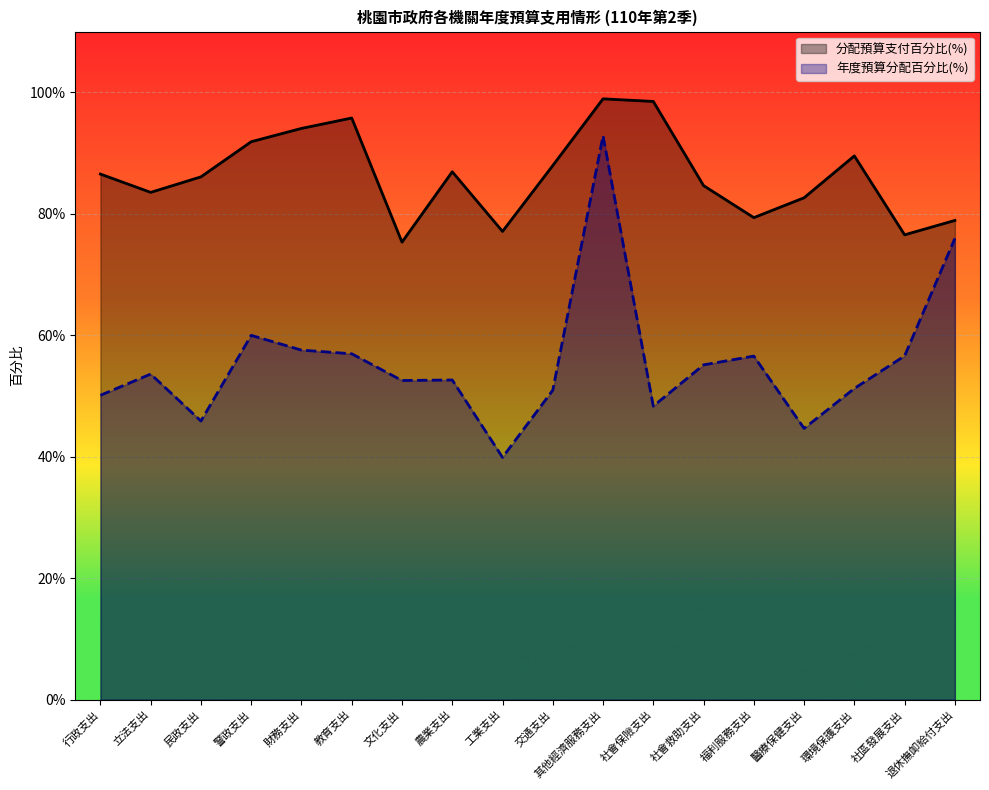

What is the value of the 分配預算支付百分比(%) point at the 17th from the left?

0.8